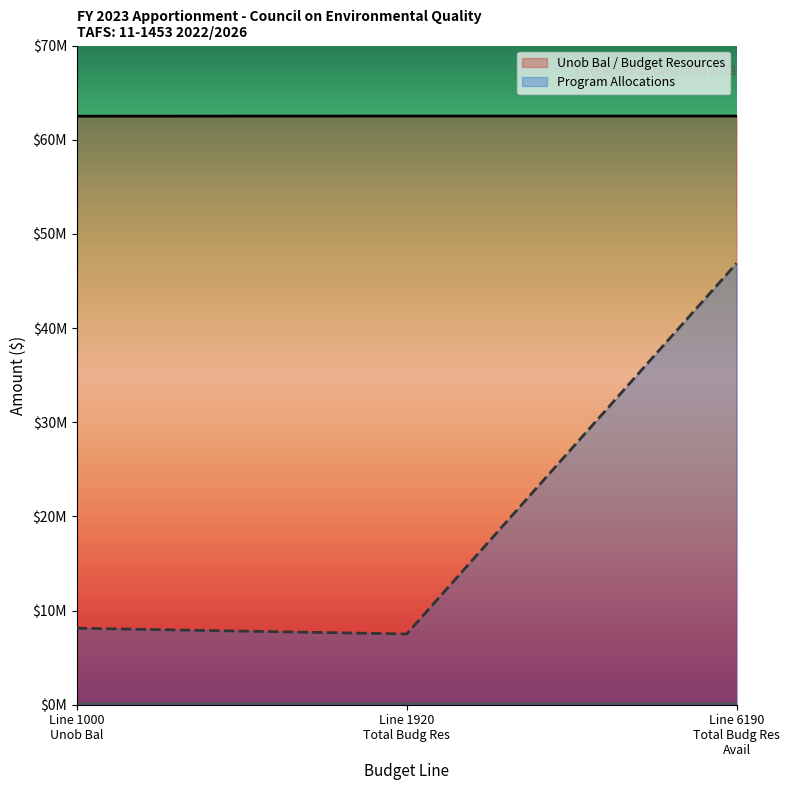

What are all the series names shown in the legend?

Unob Bal / Budget Resources, Program Allocations